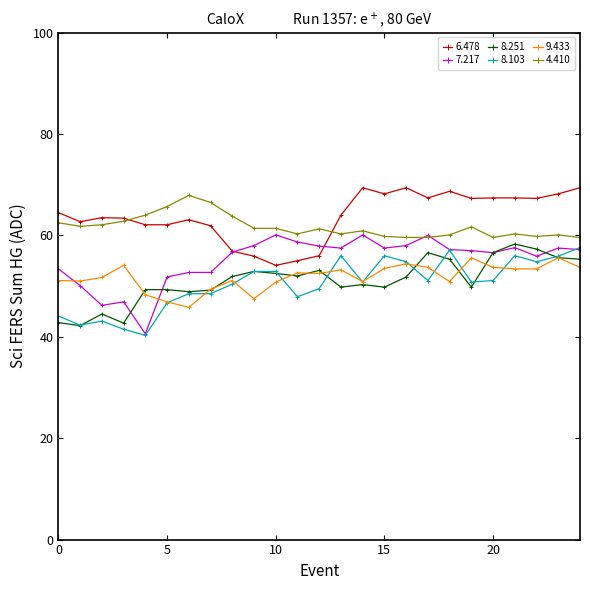

What is the smallest value displayed?

40.3